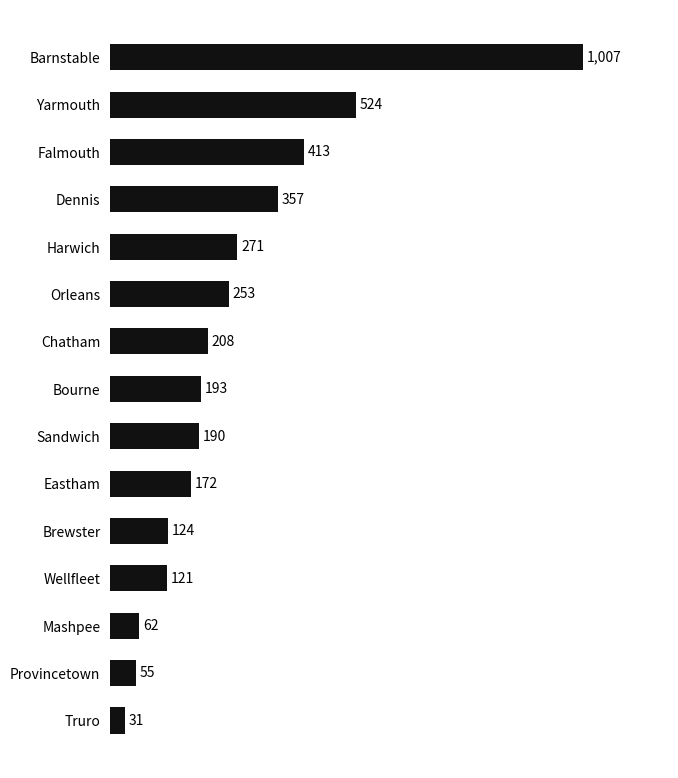

Which category has the lowest value across all series?

Truro